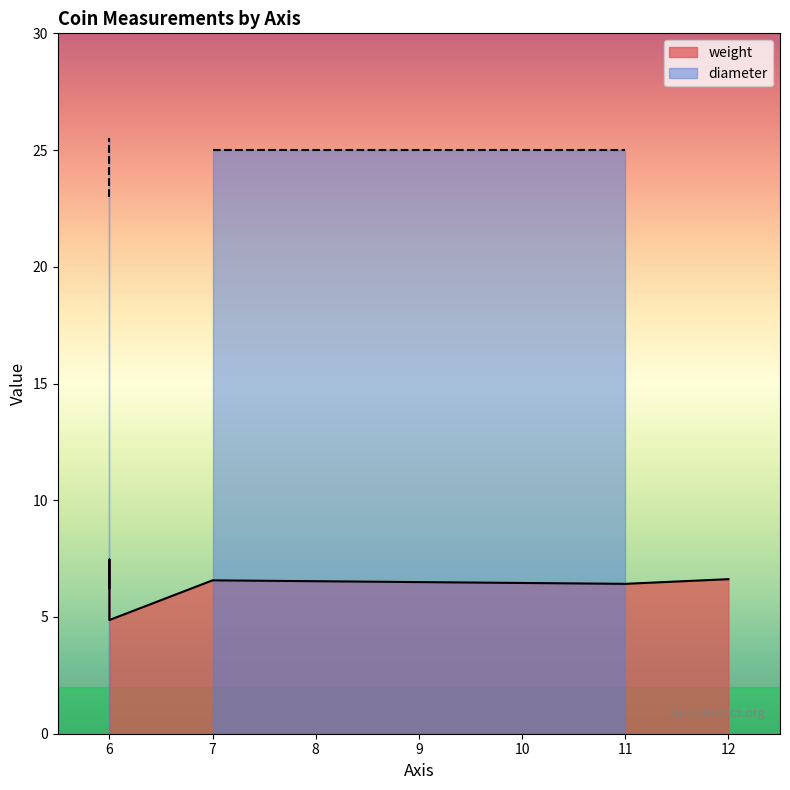

How many lines are shown in the chart?

2